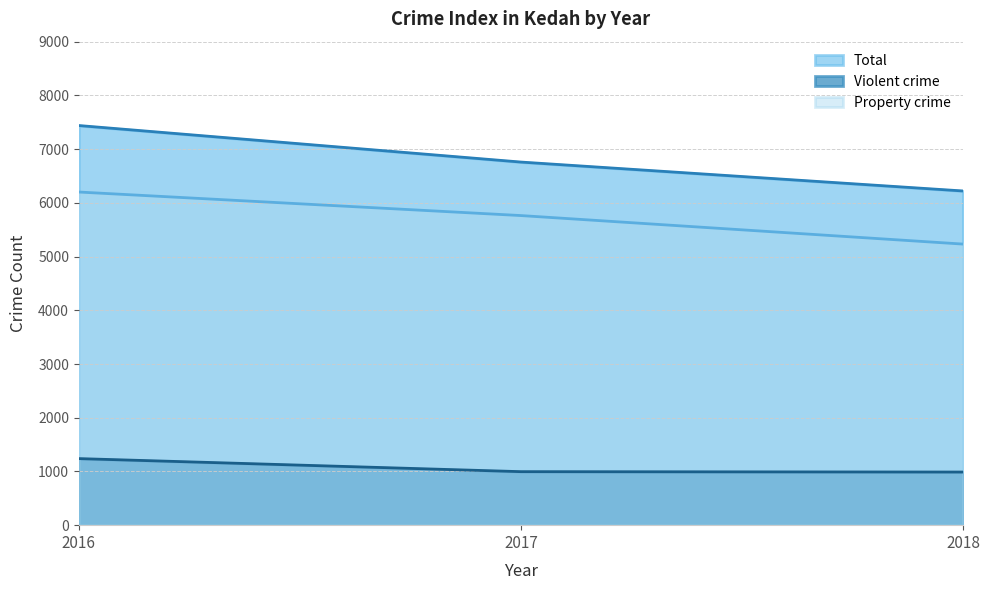

What is the difference between the second highest and minimum values in the Violent crime series?

7